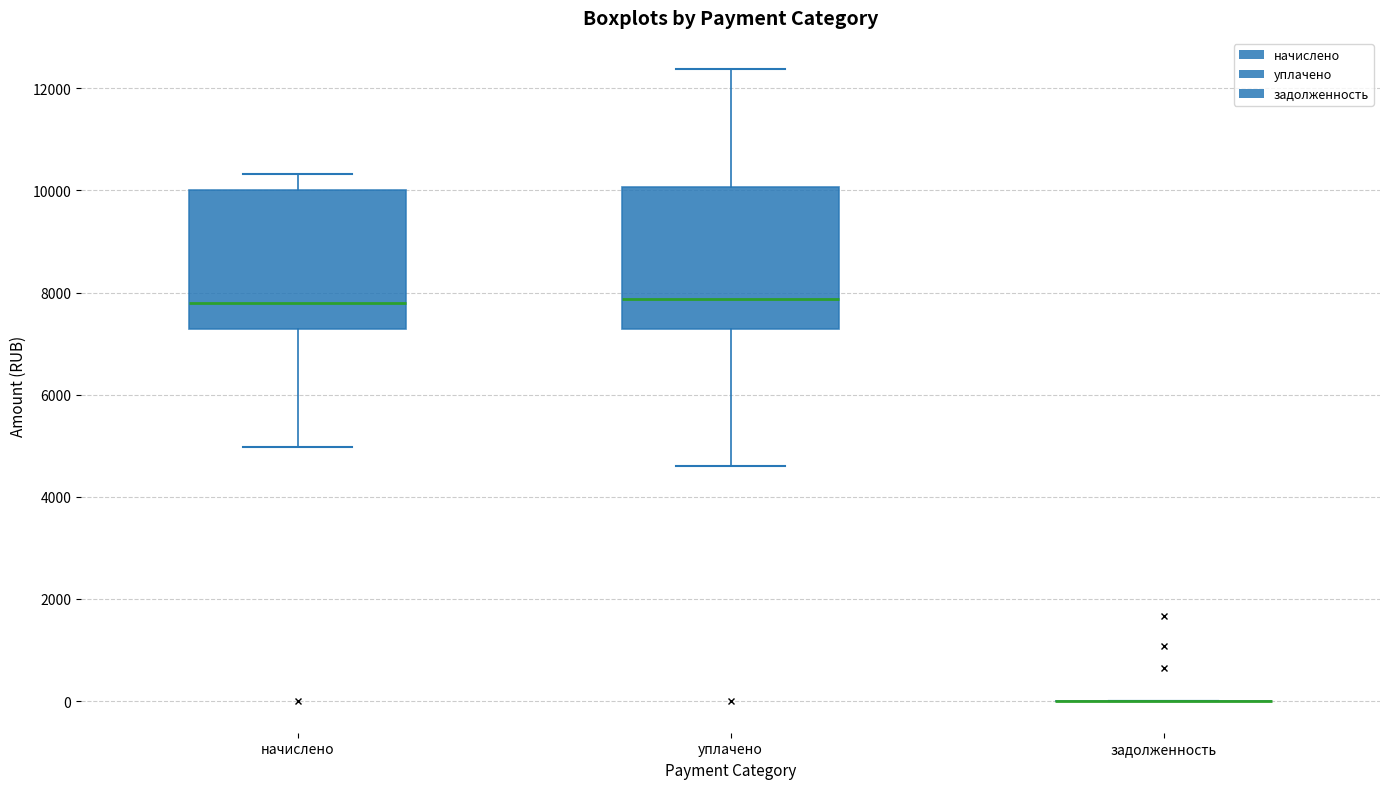

Reading left to right, transcribe this box plot: for each box, give where its median line is, the range the box spans, and where its two whiskers end, as read against the y-axis. The values are not printed on the chart, so give them approximately, as read against the axis.

начислено: median 7800, box 7200 to 10000, whiskers 5000 to 10400
уплачено: median 7800, box 7200 to 10000, whiskers 4600 to 12400
задолженность: box collapsed to a line at 0, whiskers 0 to 0